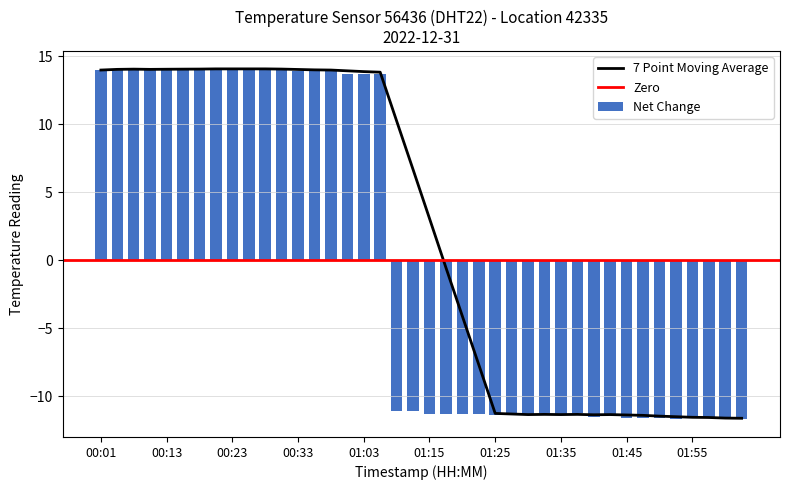

Which label corresponds to the smallest value in the chart?

01:52